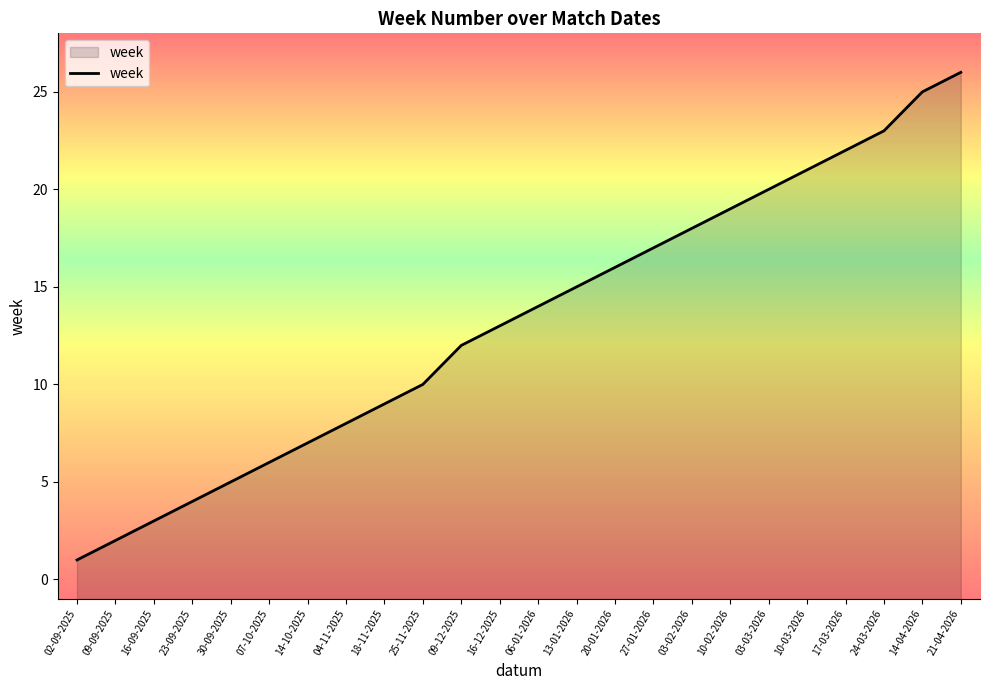

Which has a higher value, 07-10-2025 or 14-10-2025?

14-10-2025